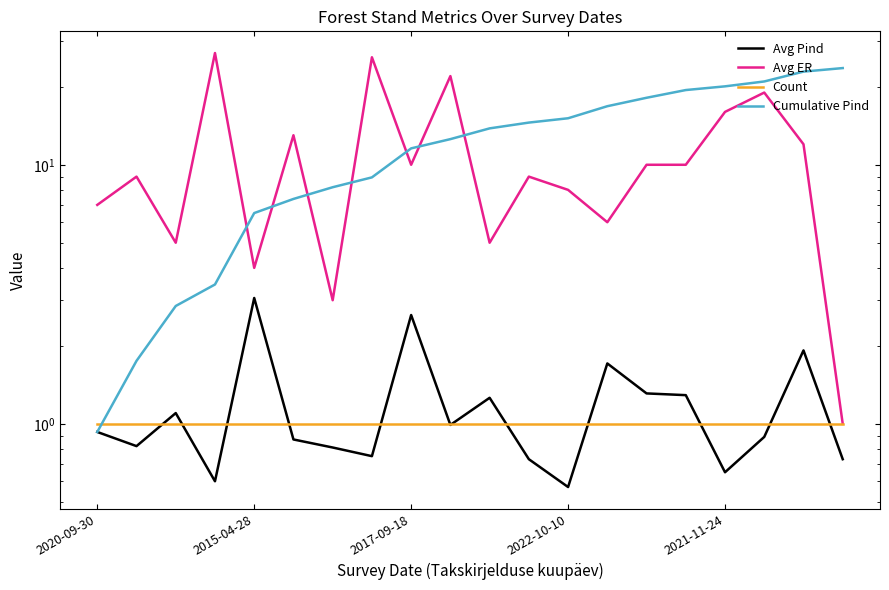

How many categories are shown in the chart?

20